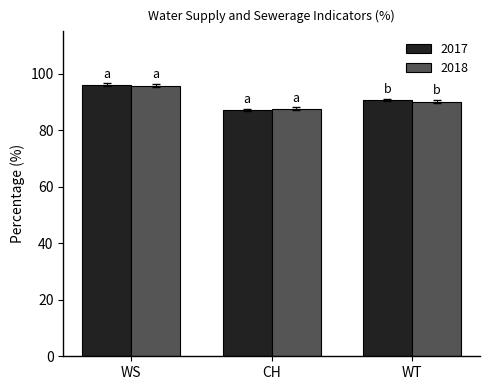

Is it true that 2018 equals 51.9 at CH?

False